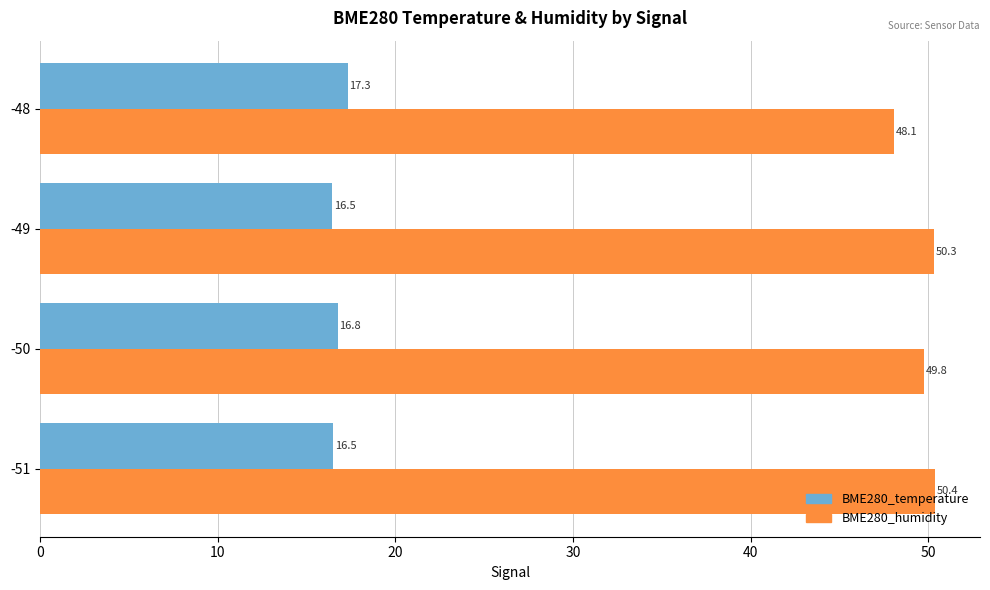

Rank the series by their average value, from lowest to highest.

BME280_temperature, BME280_humidity